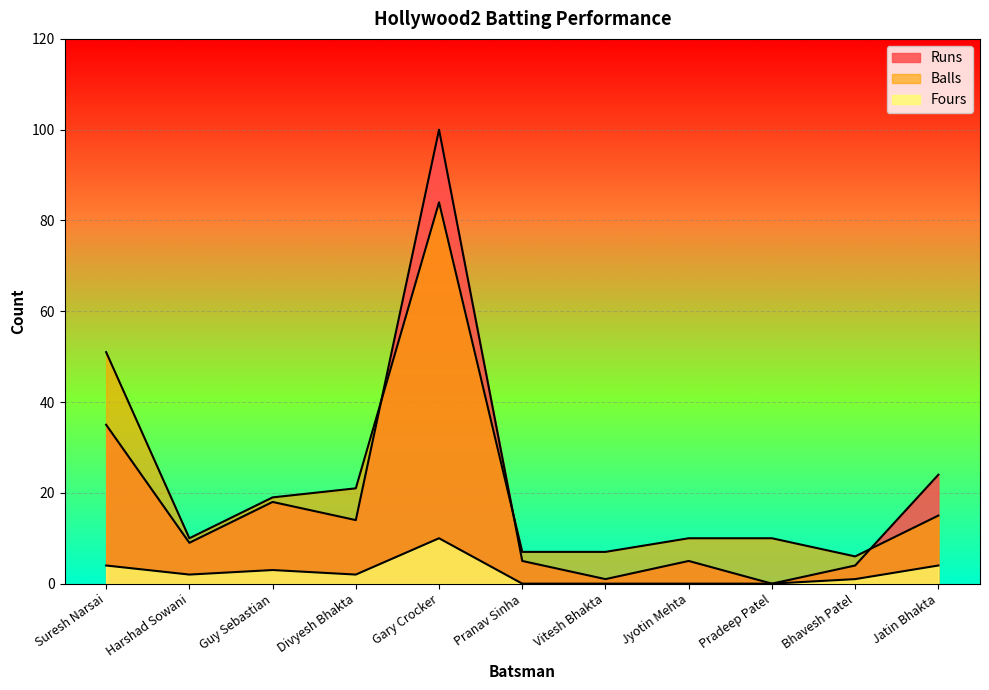

What is the sum of the Fours values at Pranav Sinha and Harshad Sowani?

2